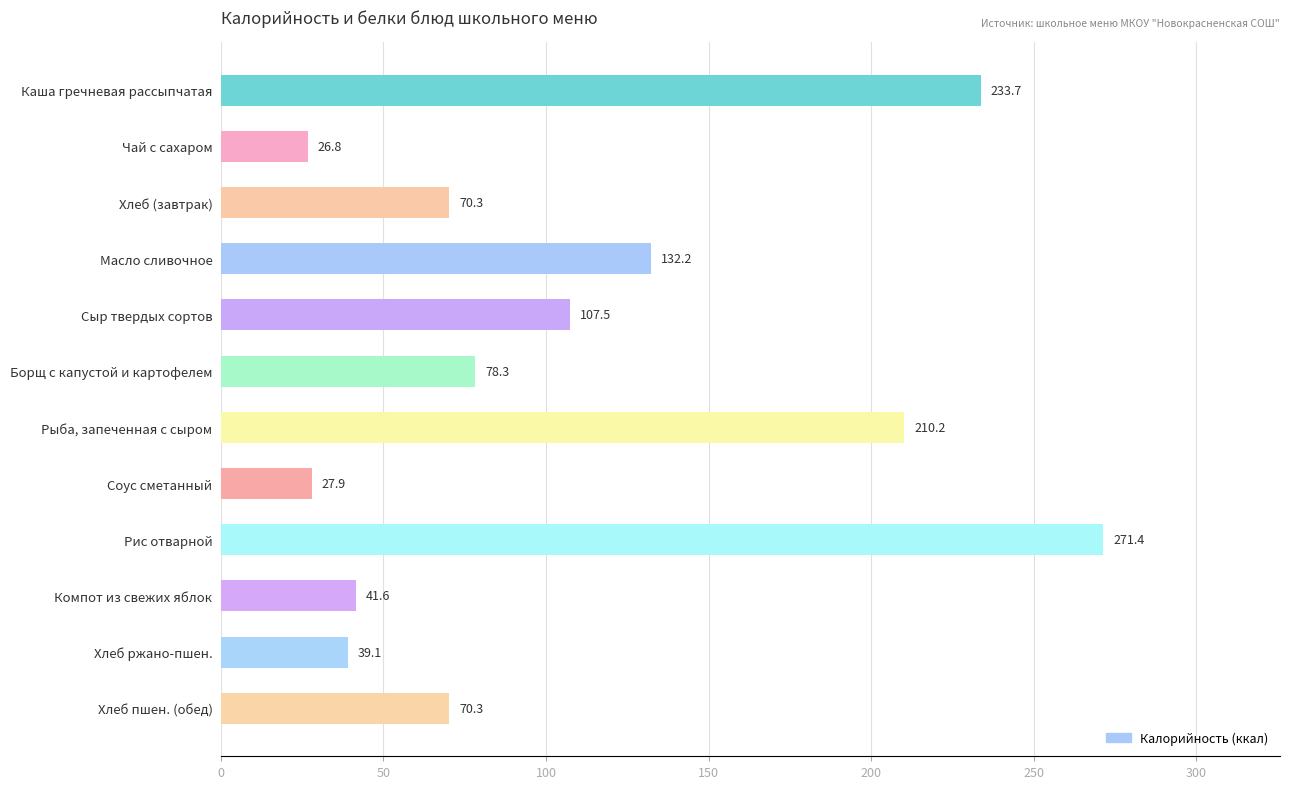

What is the maximum value shown in the chart?

271.4